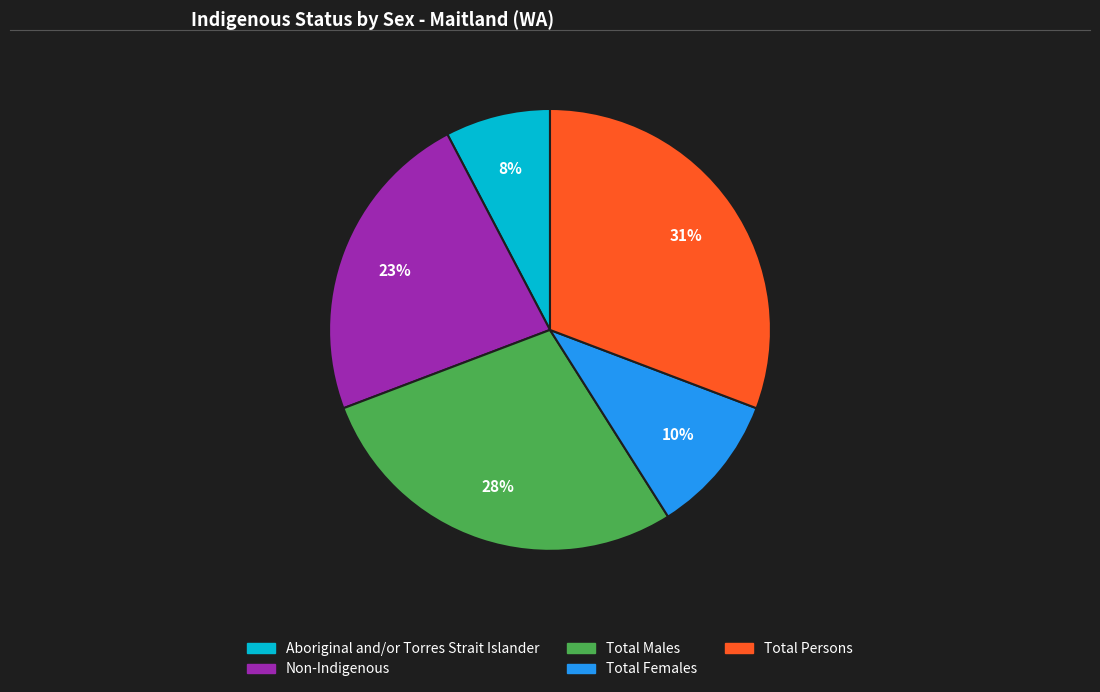

Does any single category account for the majority?

No